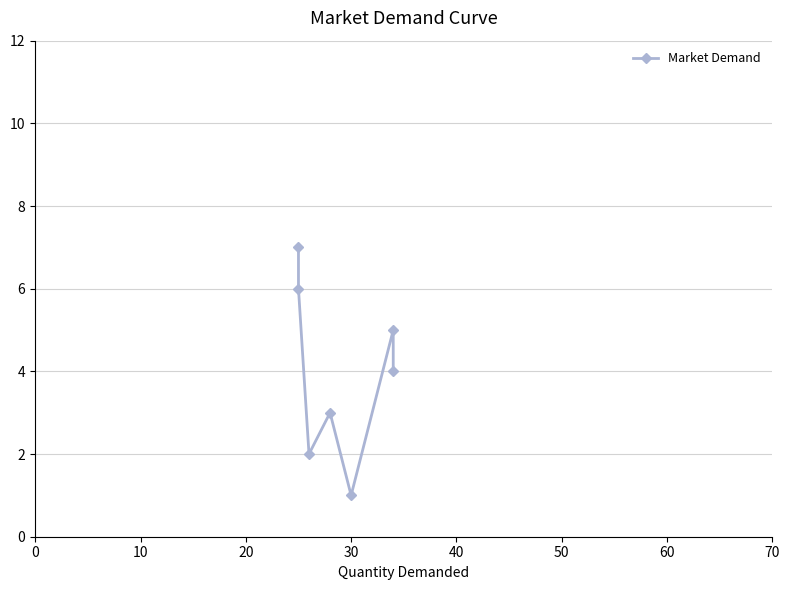

True or false: the data has more than 1 interior local peaks.

True